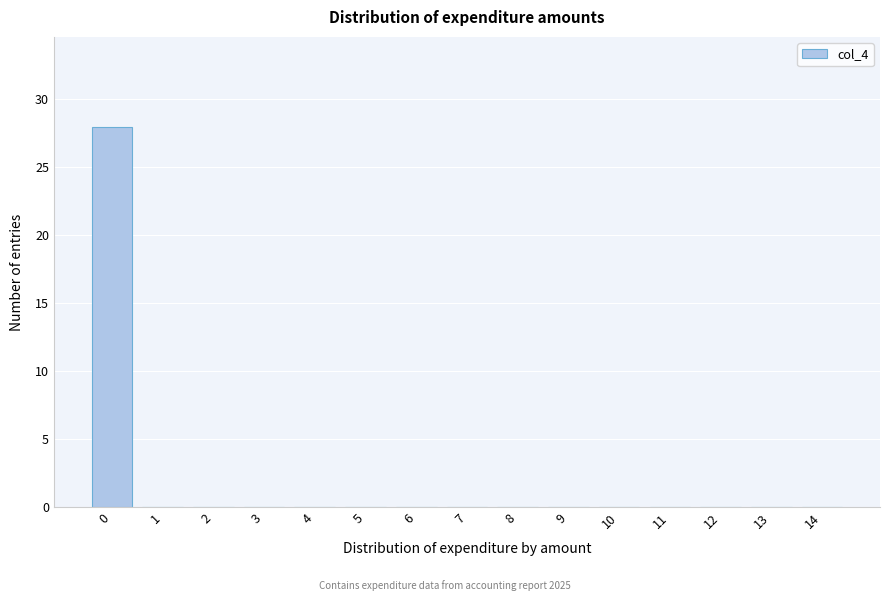

Reading left to right, transcribe all the data shown in this chart.

0=28	1=0	2=0	3=0	4=0	5=0	6=0	7=0	8=0	9=0	10=0	11=0	12=0	13=0	14=0